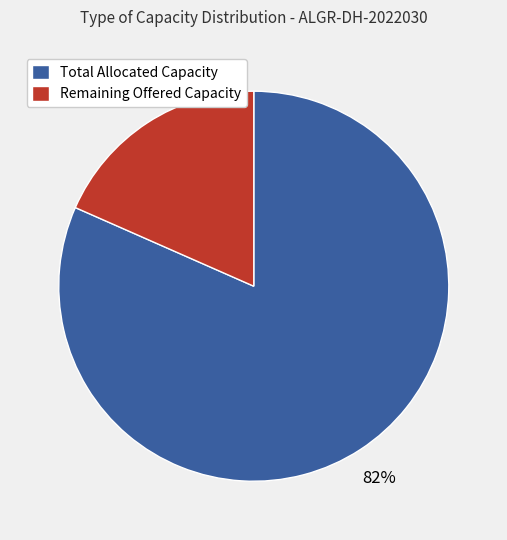

Which category has the smallest portion of the pie?

Remaining Offered Capacity